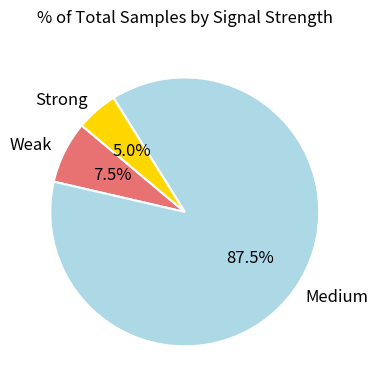

How many slices are in this pie chart?

3